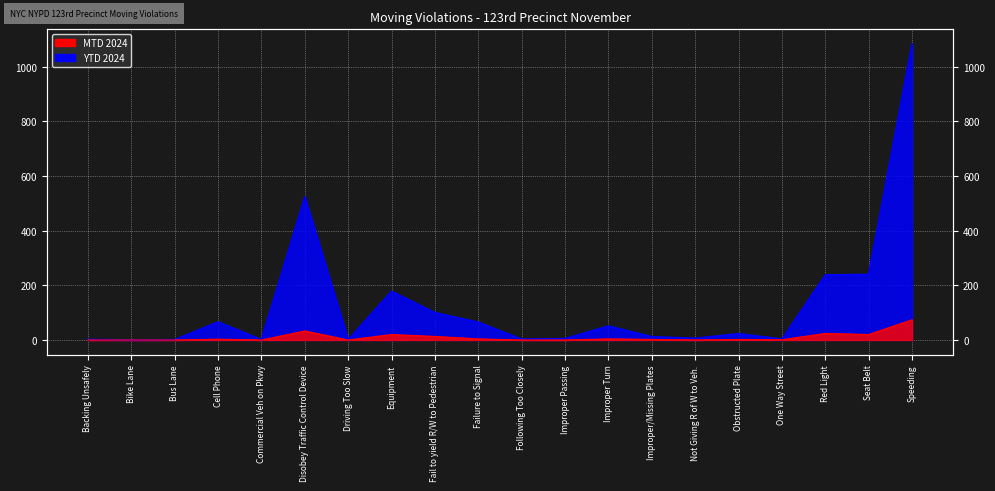

Reading right to left, list all the values displayed in this chart.

MTD 2024: Speeding=74	Seat Belt=20	Red Light=24	One Way Street=1	Obstructed Plate=2	Not Giving R of W to Veh.=0	Improper/Missing Plates=2	Improper Turn=4	Improper Passing=0	Following Too Closely=0	Failure to Signal=4	Fail to yield R/W to Pedestrian=13	Equipment=20	Driving Too Slow=0	Disobey Traffic Control Device=33	Commercial Veh on Pkwy=0	Cell Phone=3	Bus Lane=0	Bike Lane=0	Backing Unsafely=0
YTD 2024: Speeding=1083	Seat Belt=240	Red Light=238	One Way Street=3	Obstructed Plate=23	Not Giving R of W to Veh.=6	Improper/Missing Plates=12	Improper Turn=51	Improper Passing=5	Following Too Closely=3	Failure to Signal=65	Fail to yield R/W to Pedestrian=100	Equipment=178	Driving Too Slow=1	Disobey Traffic Control Device=524	Commercial Veh on Pkwy=1	Cell Phone=66	Bus Lane=1	Bike Lane=0	Backing Unsafely=2